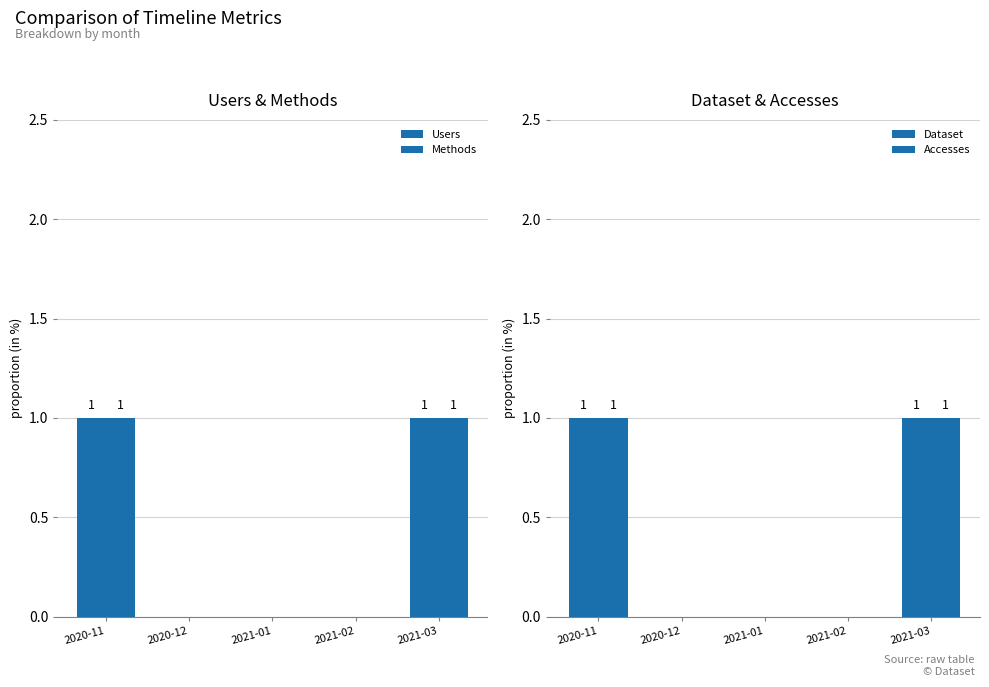

Reading left to right, extract all data points from this chart.

Users: 1	0	0	0	1
Methods: 1	0	0	0	1
Dataset: 1	0	0	0	1
Accesses: 1	0	0	0	1